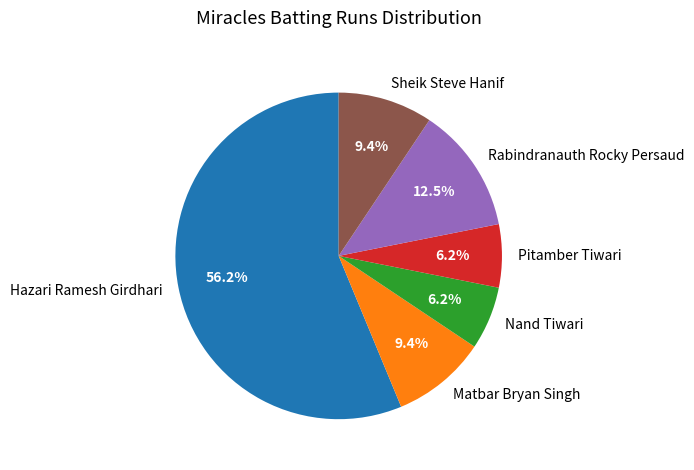

Which slice represents more than half of the pie?

Hazari Ramesh Girdhari